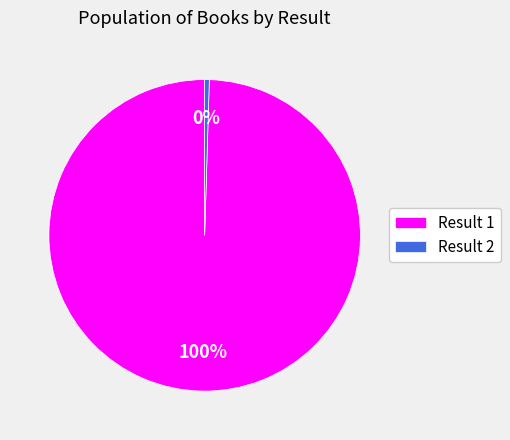

What is the majority slice?

Result 1